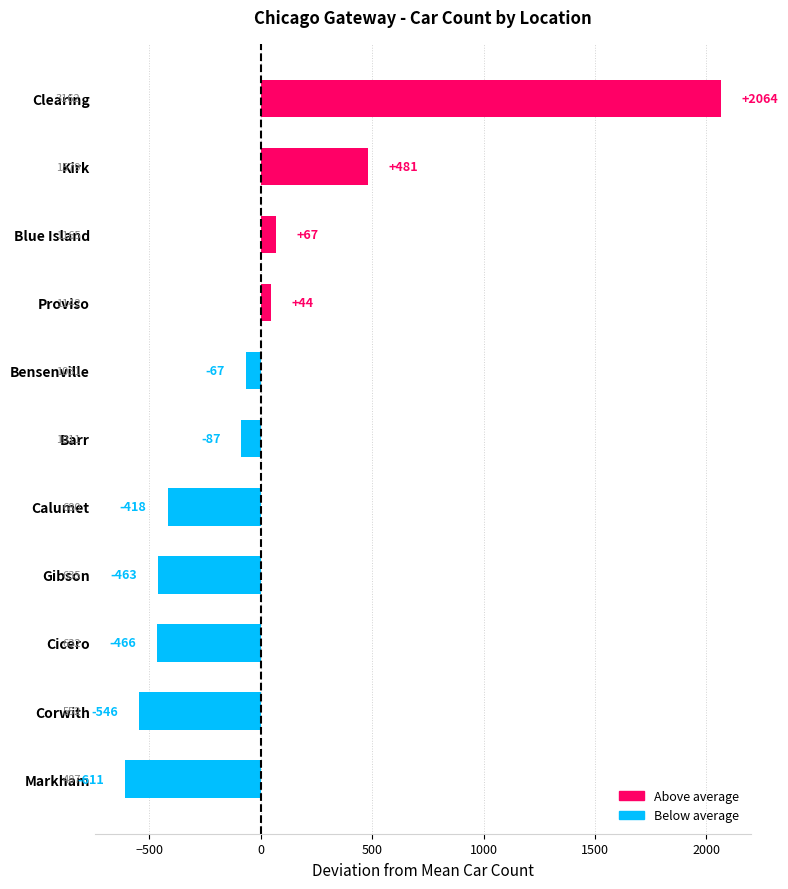

What is the maximum value shown in the chart?

2064.2